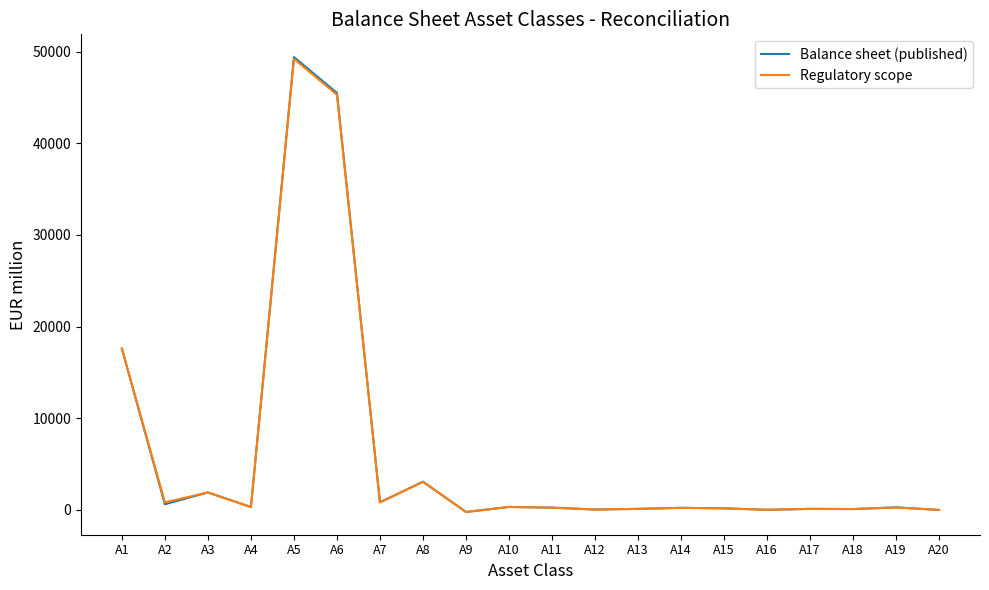

Where is Balance sheet (published) nearest to the value 24594?

A1